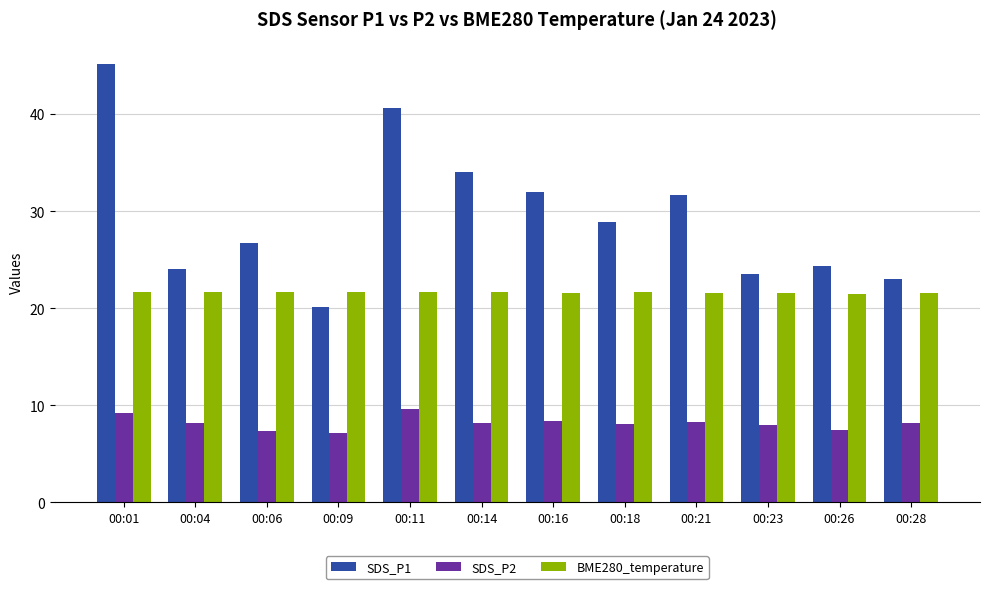

Which series changed the most between 00:14 and 00:26?

SDS_P1